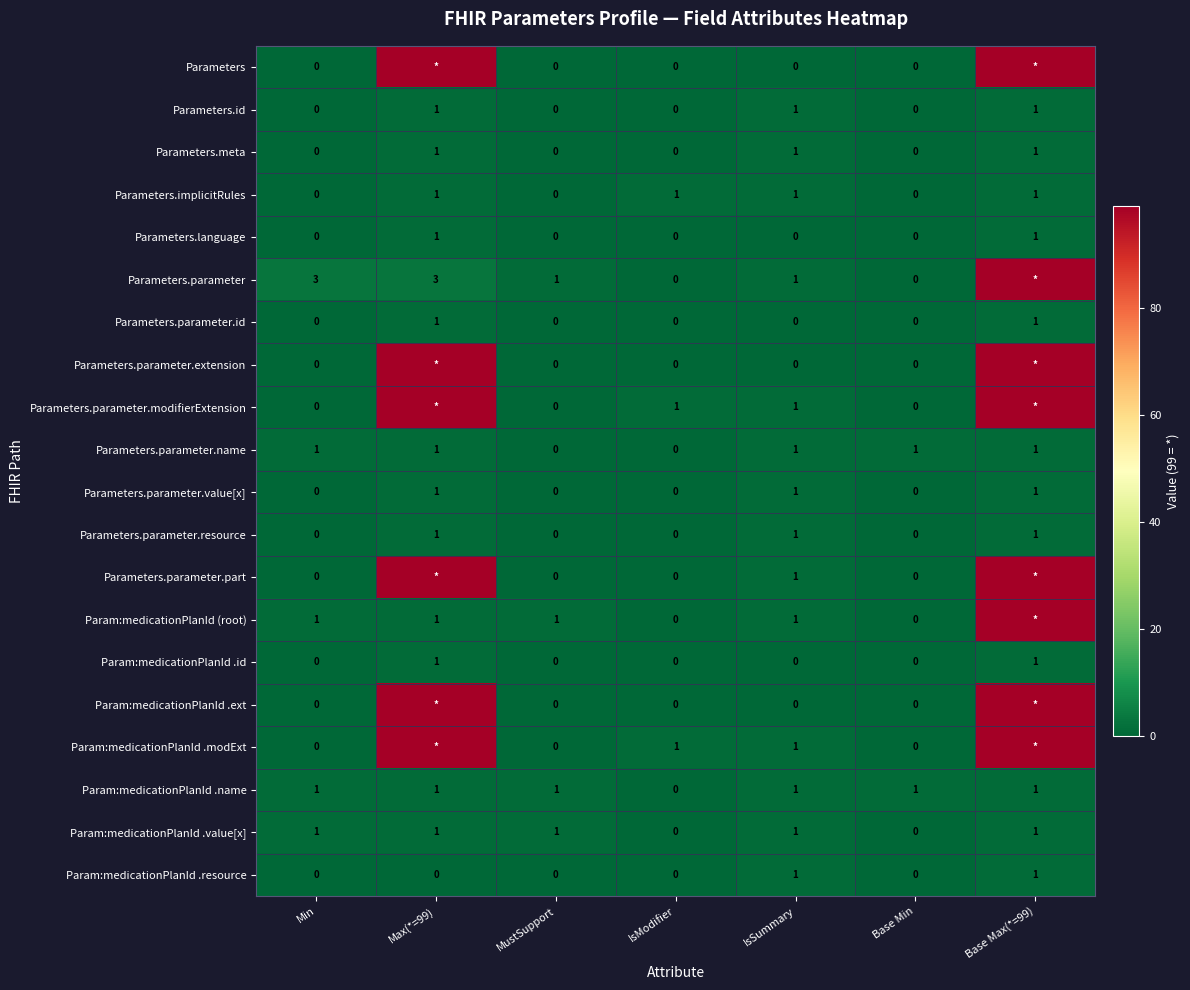

The Parameters.id series shows 1 at Base Max(*=99). True or false?

True